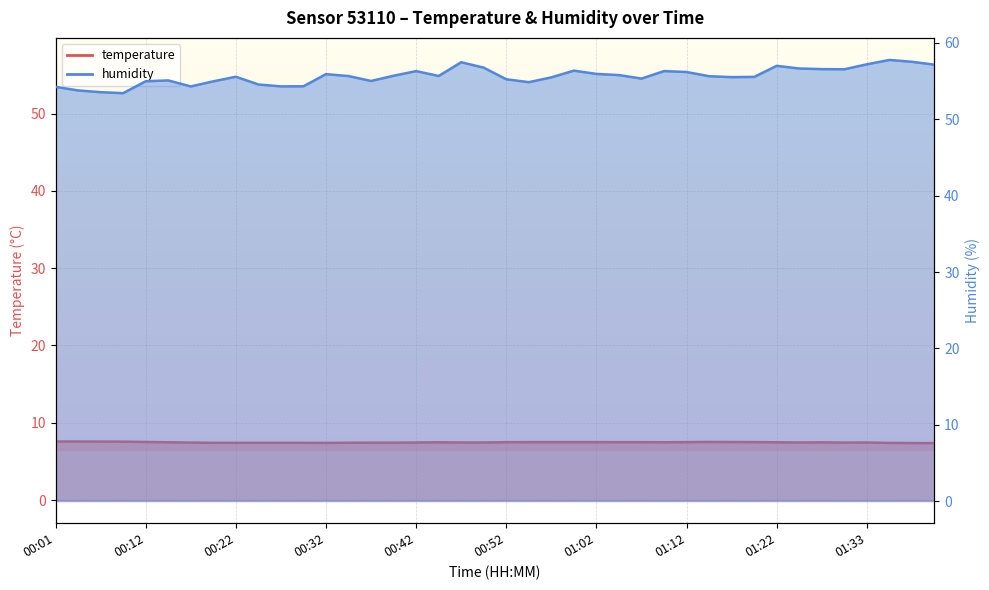

How many series are shown in this chart?

2